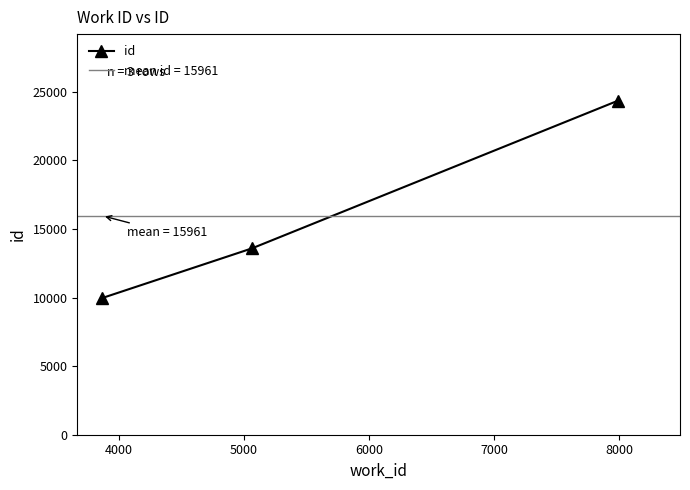

What is the value of the 3rd point from the left?

24336